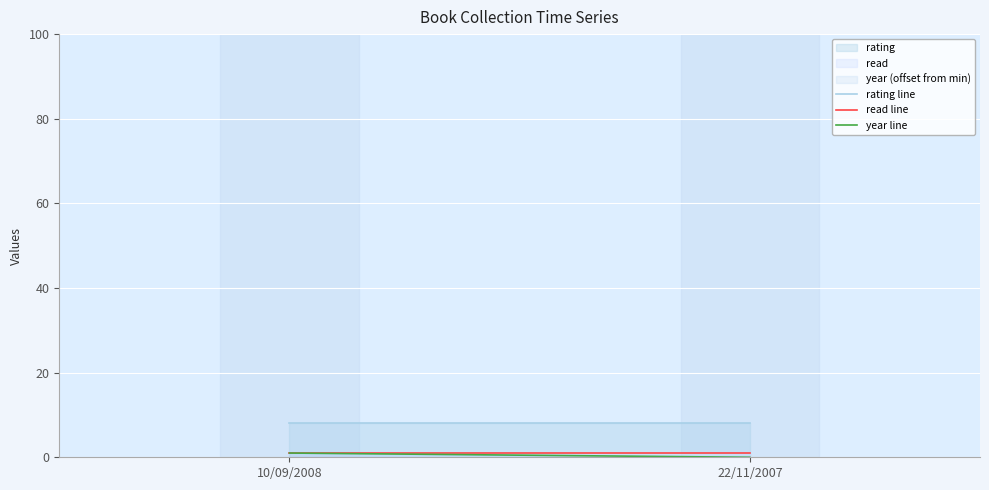

Is the value of year line at 10/09/2008 greater than the value of rating line at 10/09/2008?

No